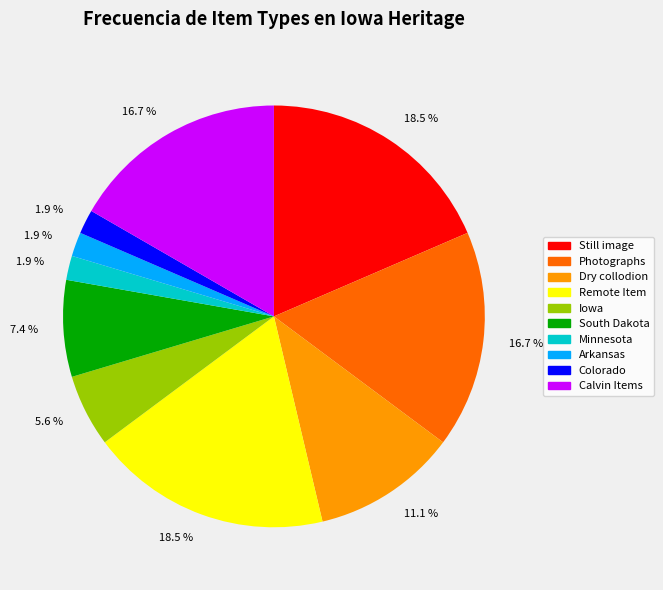

Is South Dakota the majority of the pie?

No